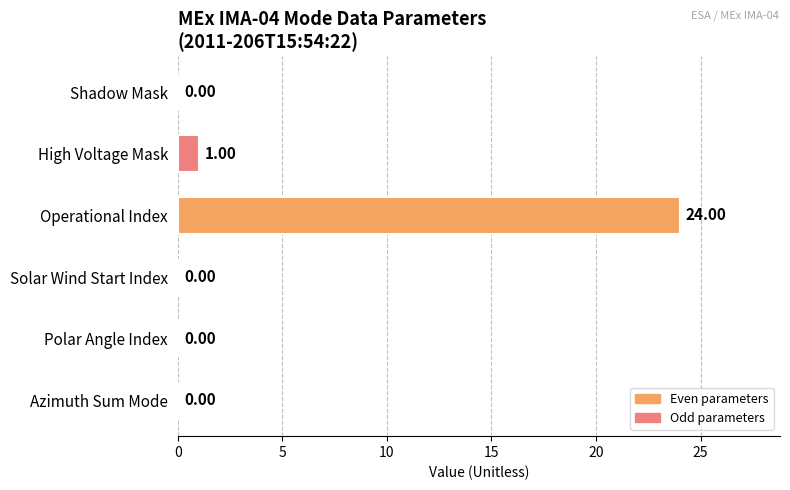

Which has a higher value, Polar Angle Index or Operational Index?

Operational Index